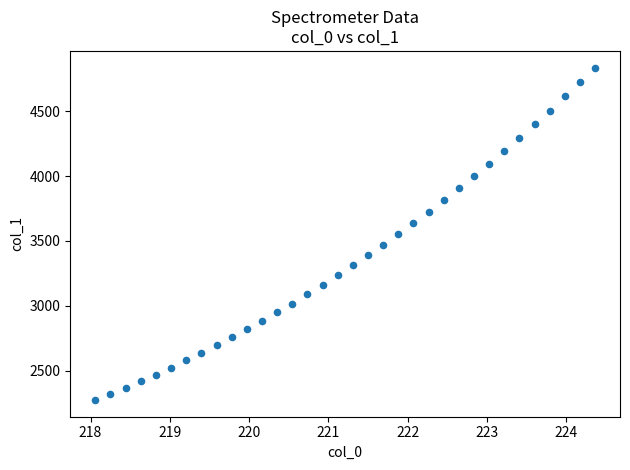

What is the range of X values (max minus min)?

6.3